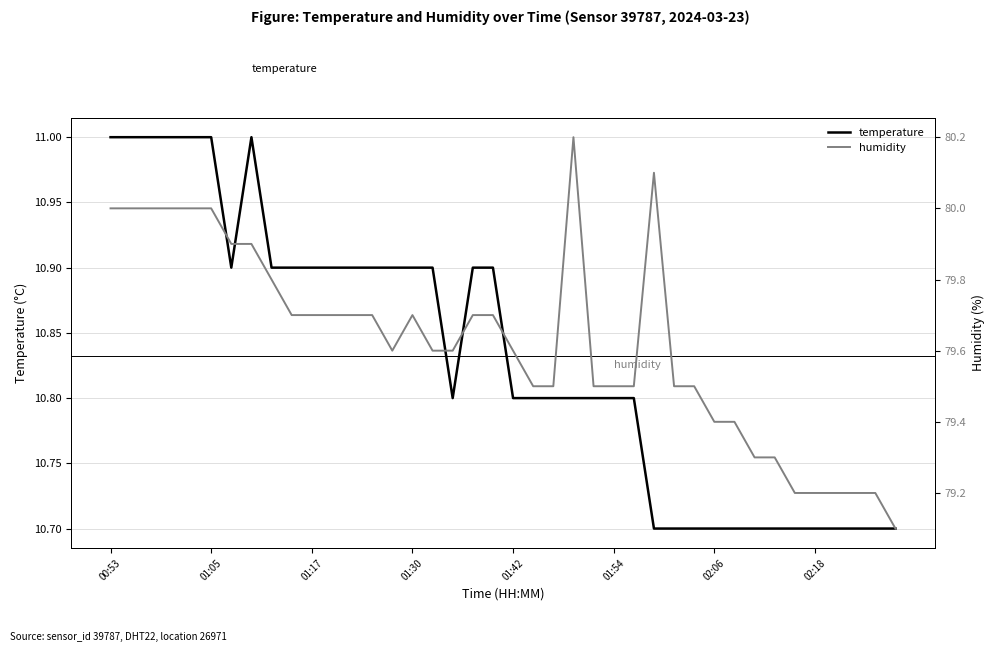

Does the chart display data point markers on the line(s)?

No